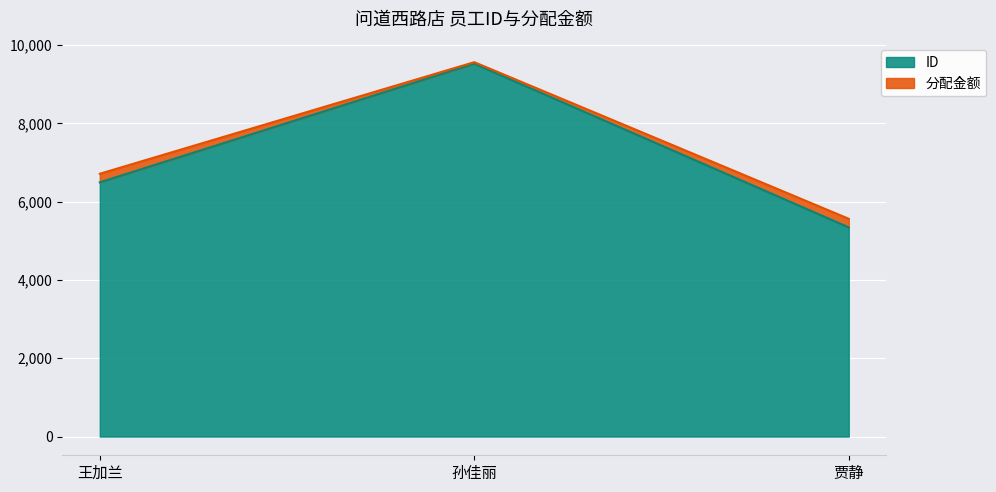

What is the sum of the values at 孙佳丽 and 贾静?

14871